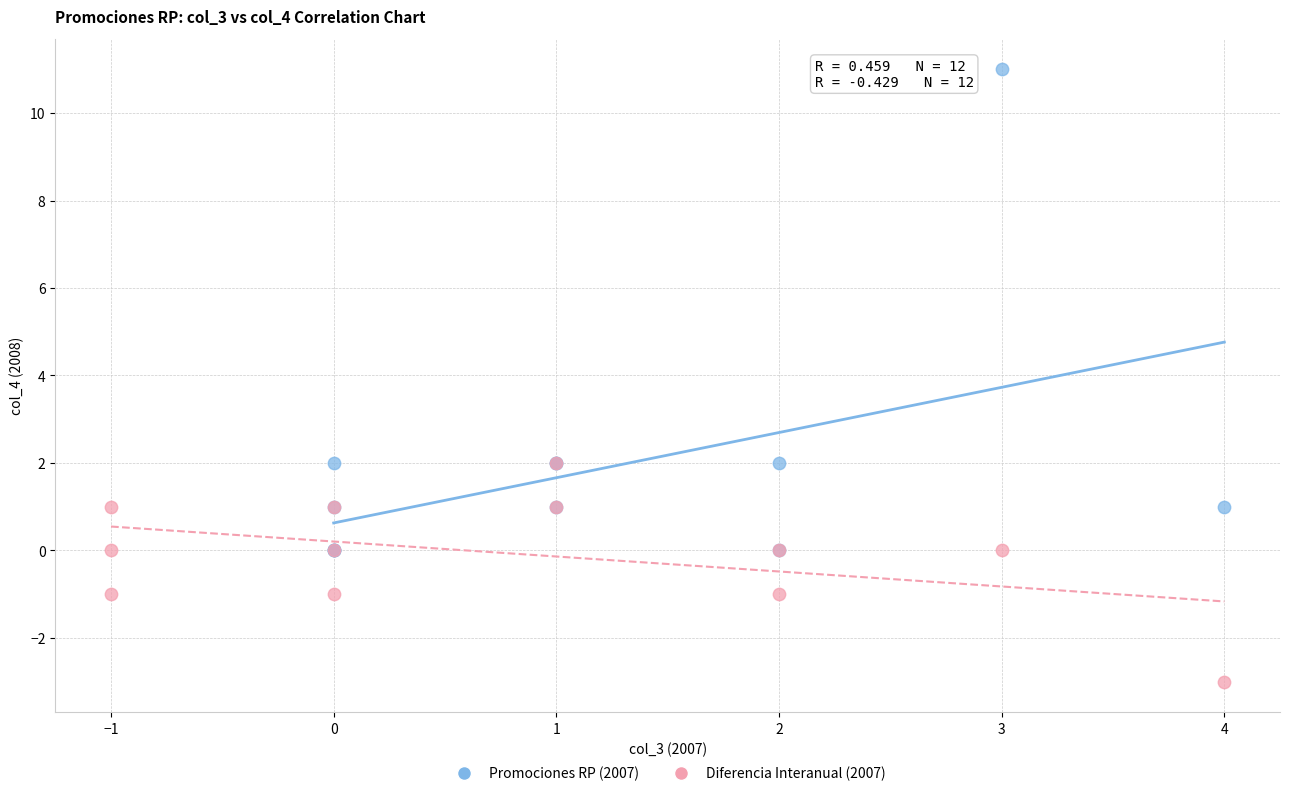

Which series has the widest spread of Y values?

Promociones RP (2007)